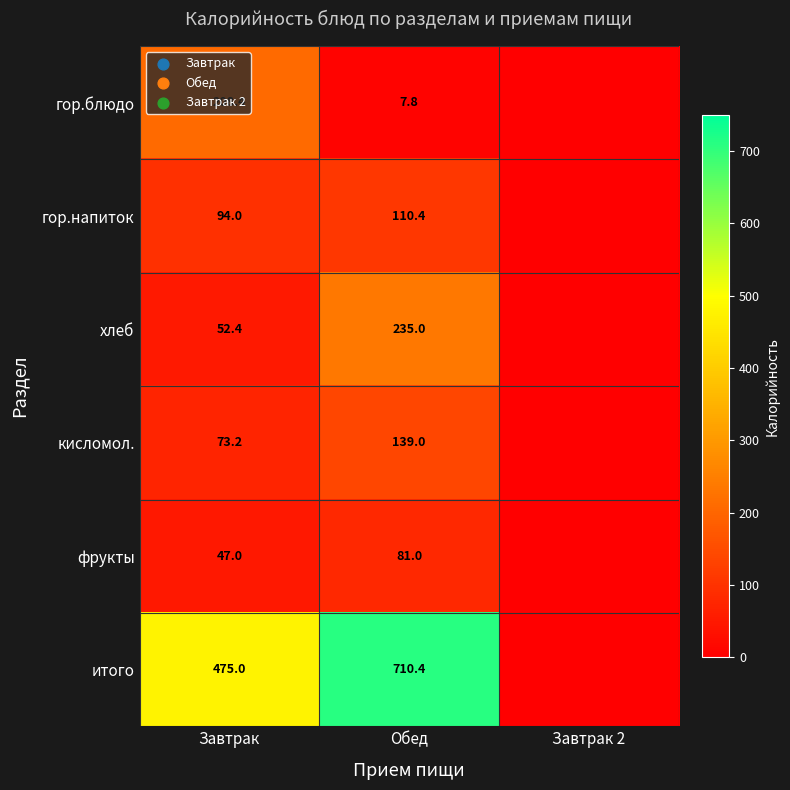

What is the total value across all series at Обед?

1283.6